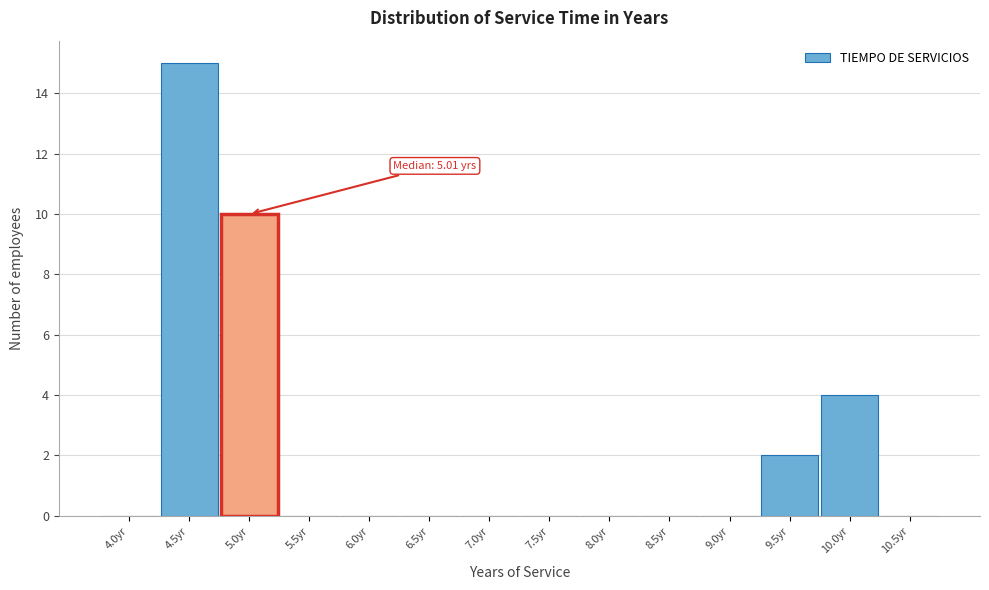

Reading left to right, extract all data points from this chart.

4.0yr=0	4.5yr=15	5.0yr=10	5.5yr=0	6.0yr=0	6.5yr=0	7.0yr=0	7.5yr=0	8.0yr=0	8.5yr=0	9.0yr=0	9.5yr=2	10.0yr=4	10.5yr=0